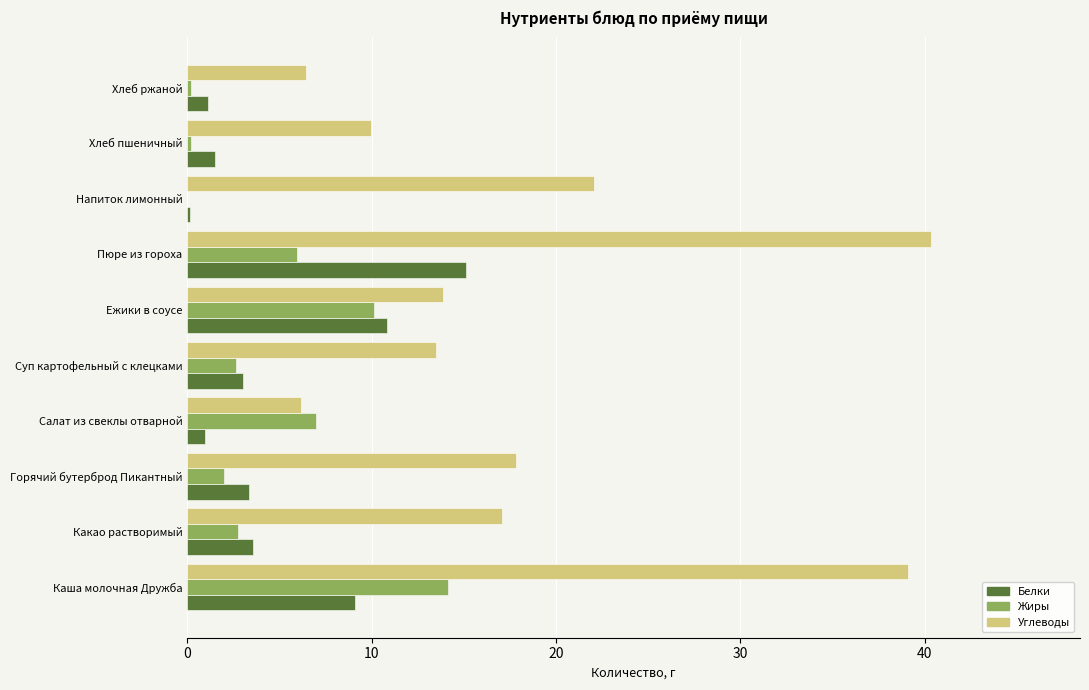

The value of Жиры at Какао растворимый is 2.7. True or false?

True